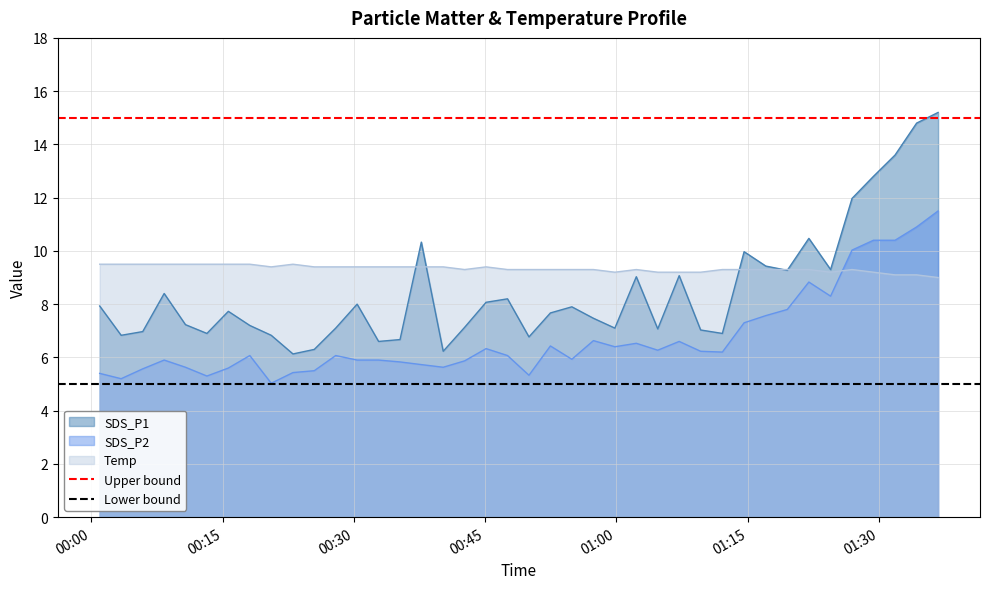

What is the maximum value for SDS_P2?

11.5